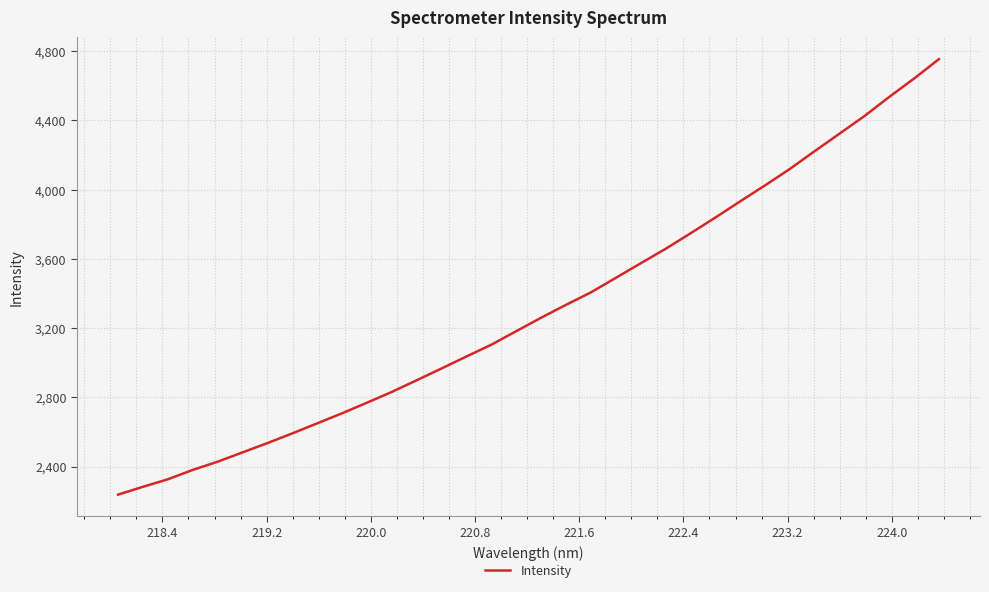

What is the maximum value shown in the chart?

4754.5